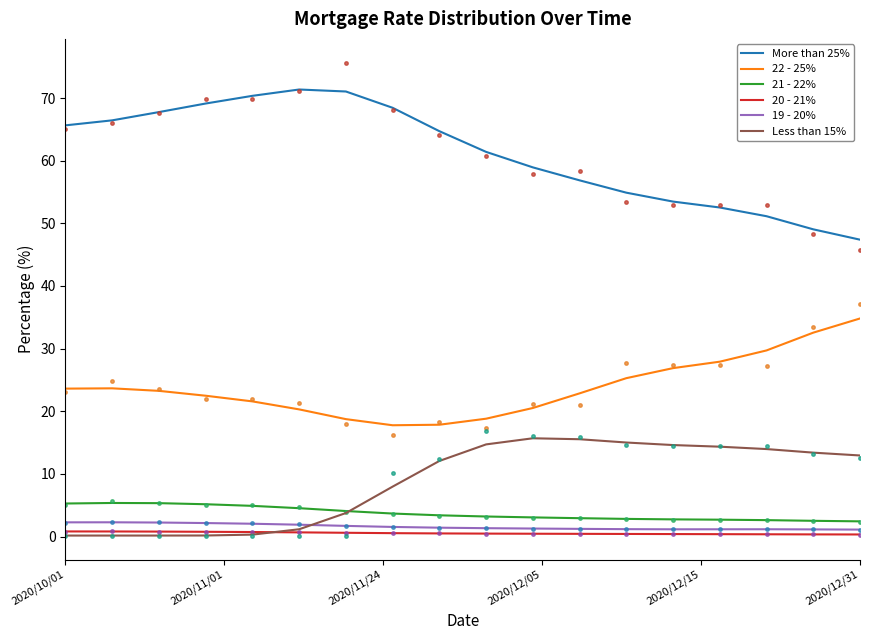

How many distinct data groups are displayed?

6